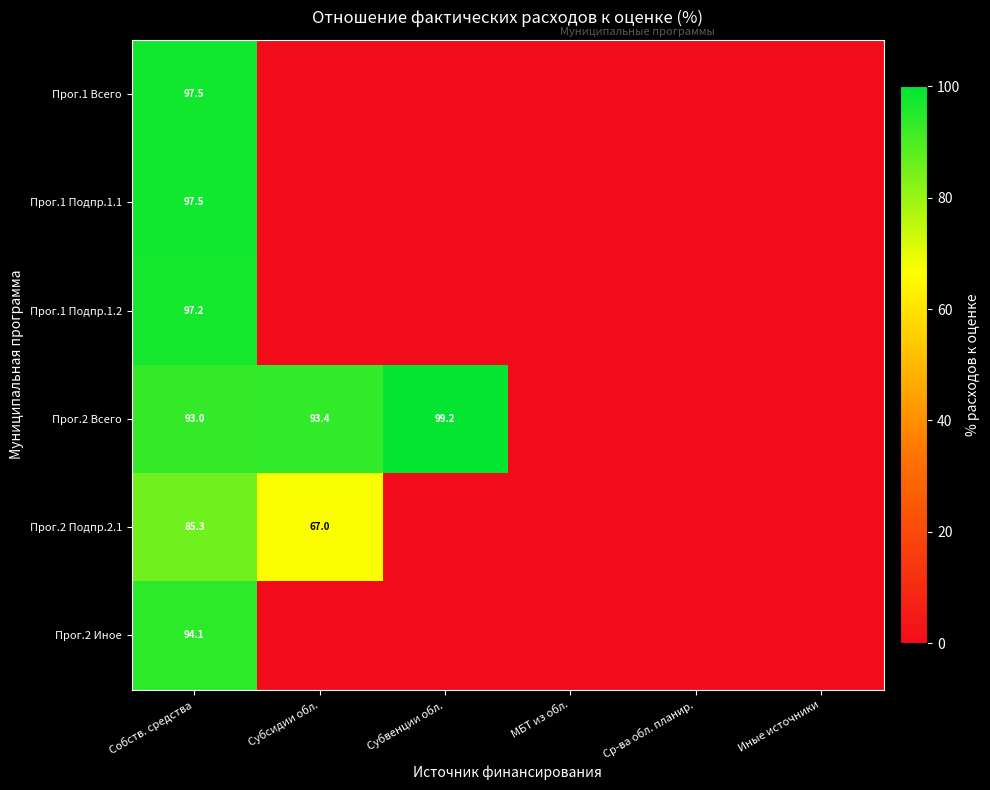

True or false: Прог.1 Подпр.1.2 has a value of 132.6 at Собств. средства.

False